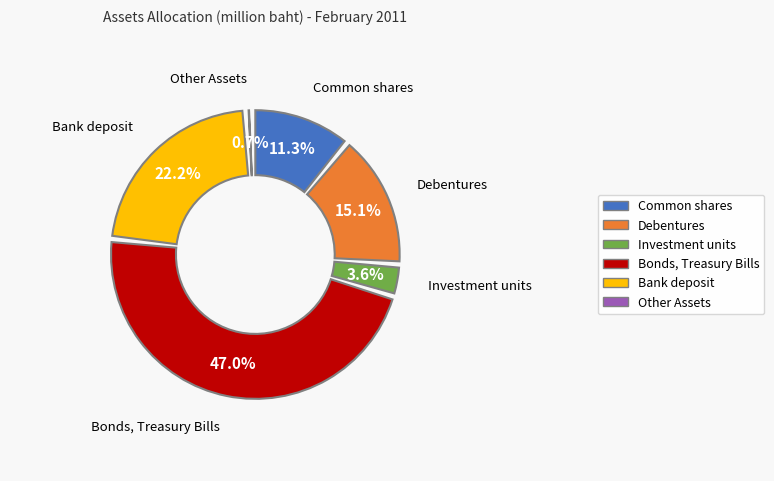

How many slices are in this pie chart?

6